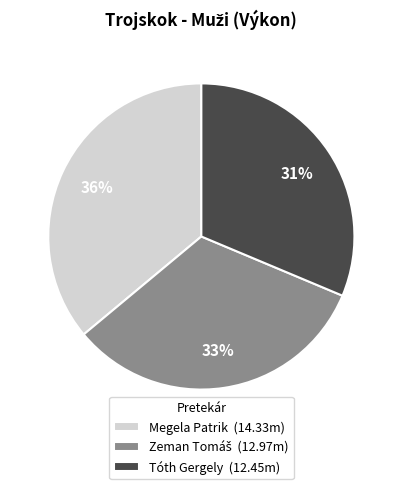

To the nearest percent, what percentage of the pie is Megela Patrik (14.33m)?

36%